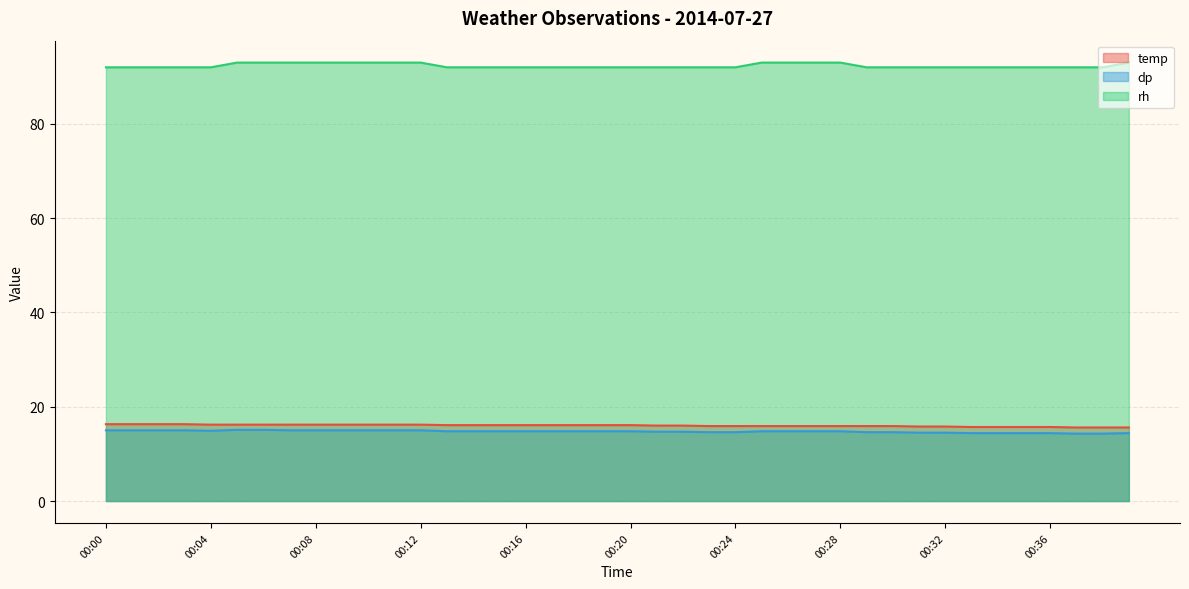

What is the difference between the highest and lowest values at 00:35?

77.6